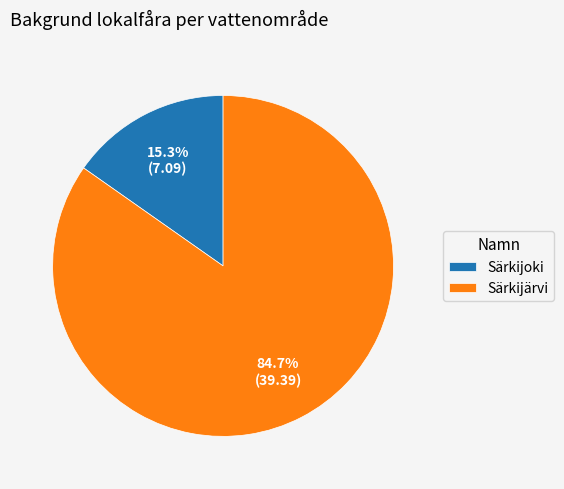

Which has a higher value, Särkijoki or Särkijärvi?

Särkijärvi